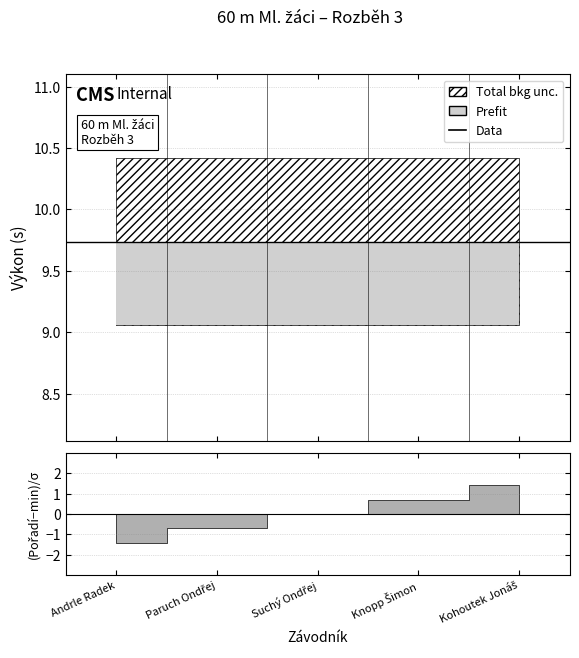

Which category has the highest value across all series?

Kohoutek Jonáš